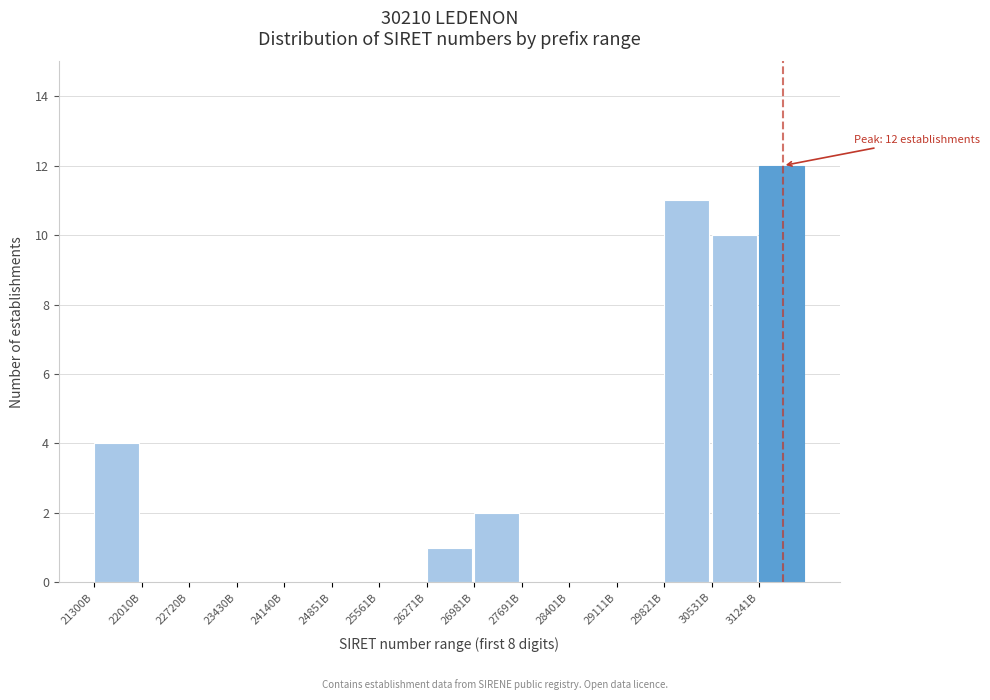

Reading left to right, extract all data points from this chart.

21300B=4	22010B=0	22720B=0	23430B=0	24140B=0	24851B=0	25561B=0	26271B=1	26981B=2	27691B=0	28401B=0	29111B=0	29821B=11	30531B=10	31241B=12